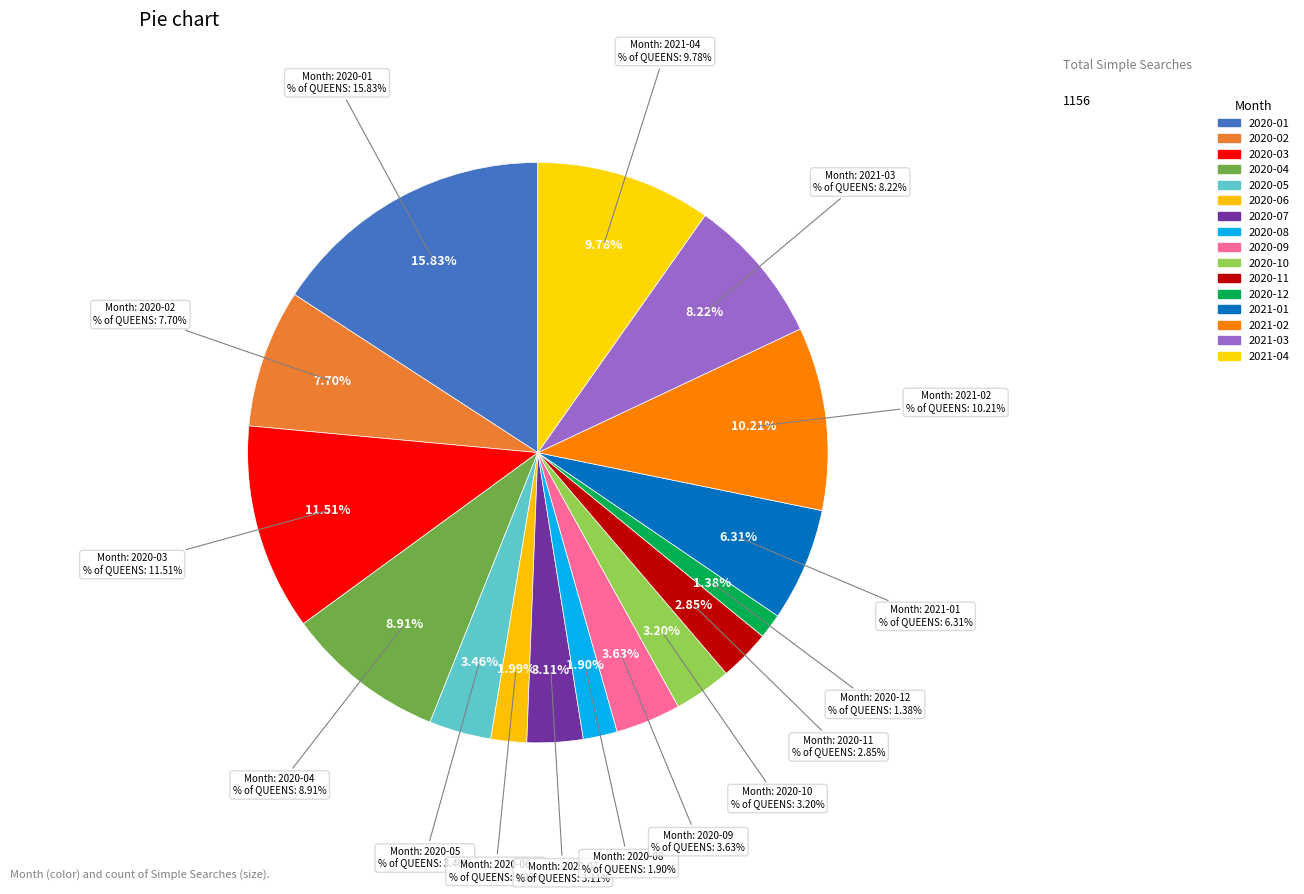

To the nearest percent, what is the average slice percentage?

6%